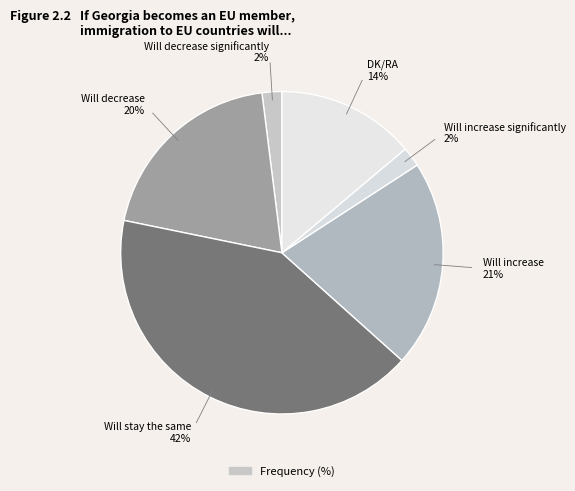

To the nearest percent, what is the average slice percentage?

17%